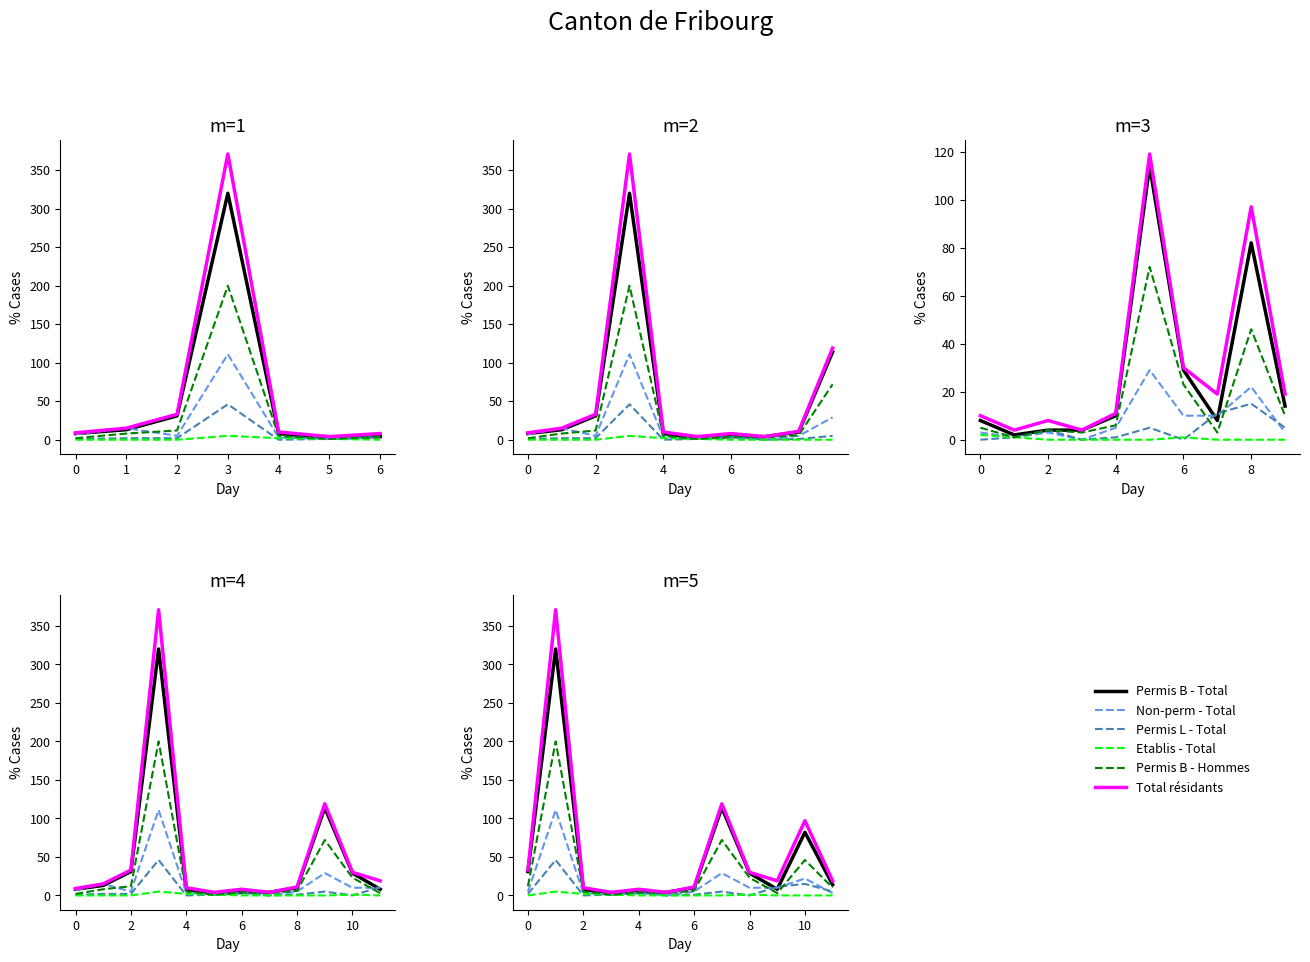

True or false: Permis B - Total and Non-perm - Total cross at least once.

True